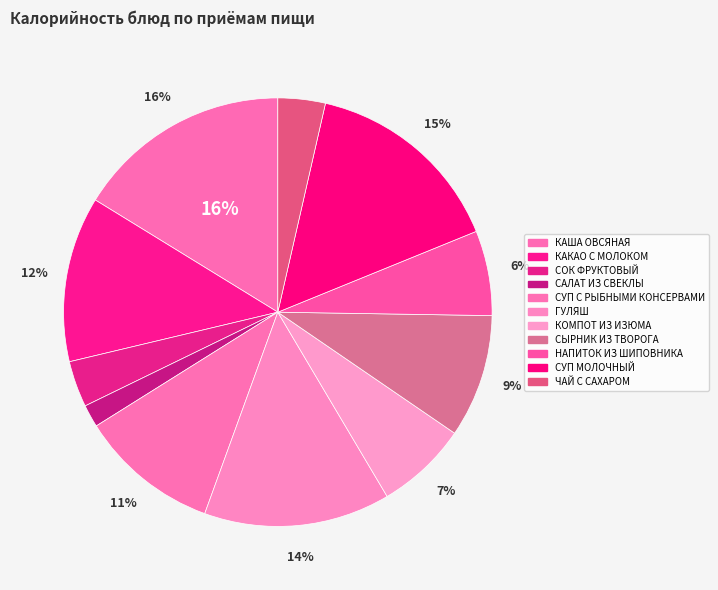

How many segments does this pie chart have?

11